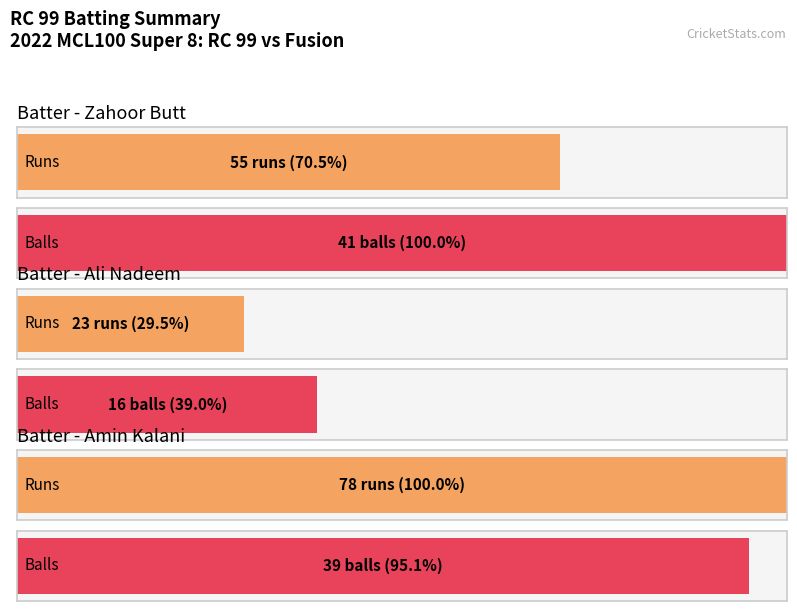

True or false: Runs has a value of 13 at Ali Nadeem.

False